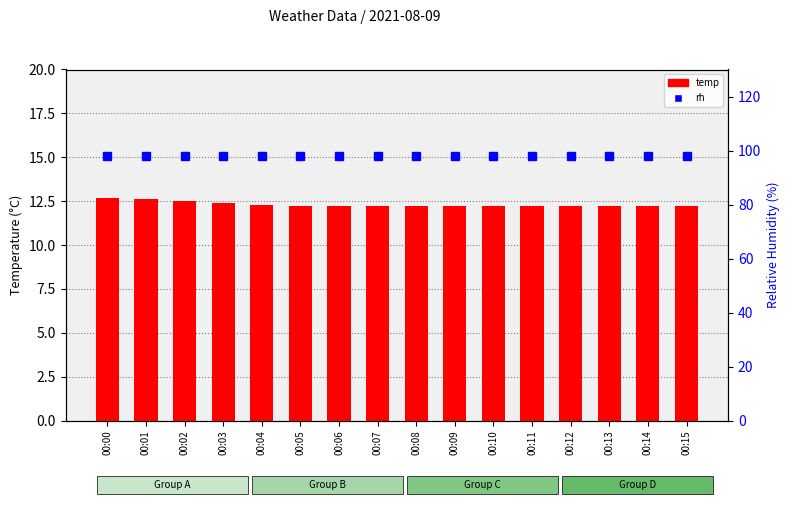

At which label is rh closest to 98?

00:00